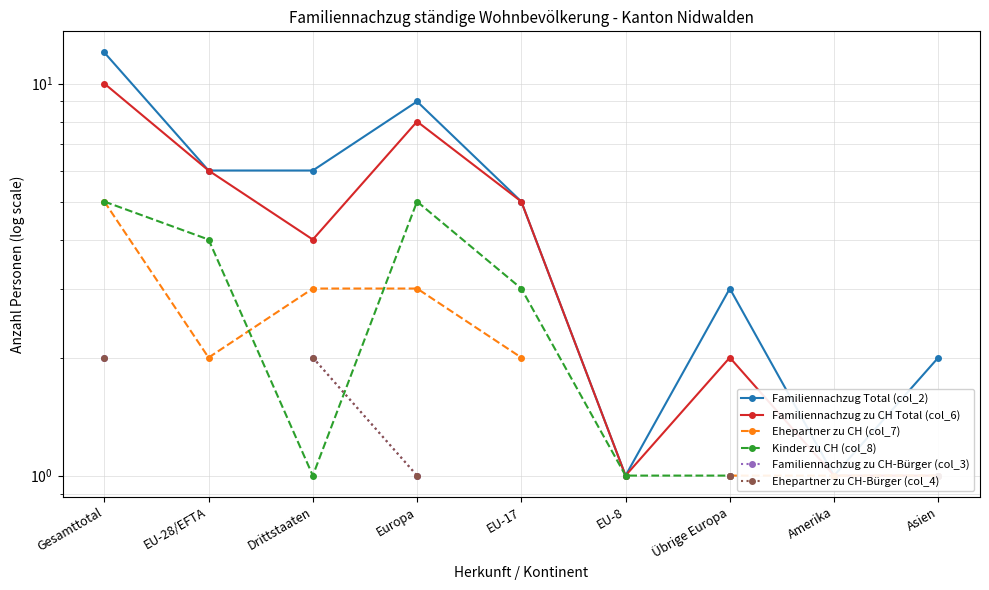

Does the chart display data point markers on the line(s)?

Yes